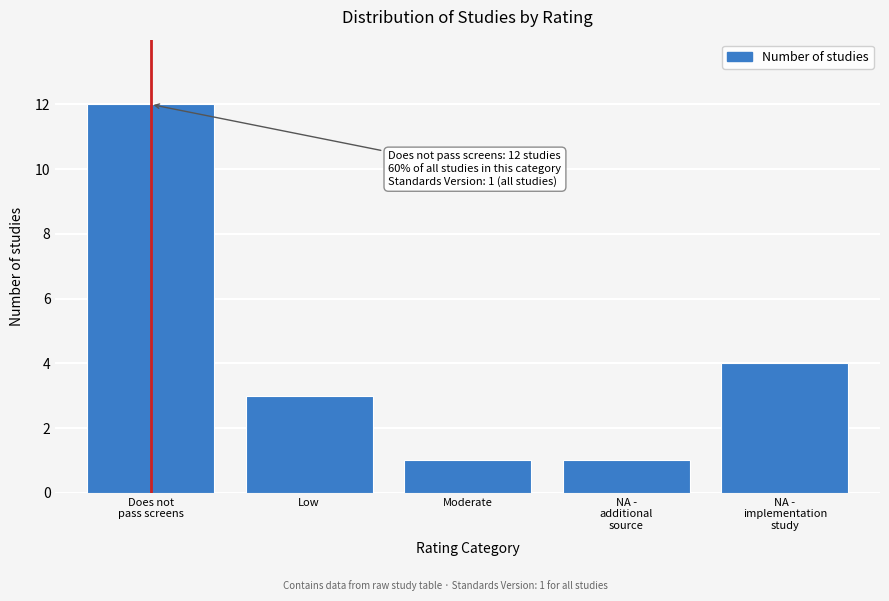

Reading left to right, what are all the values shown in this chart?

12	3	1	1	4